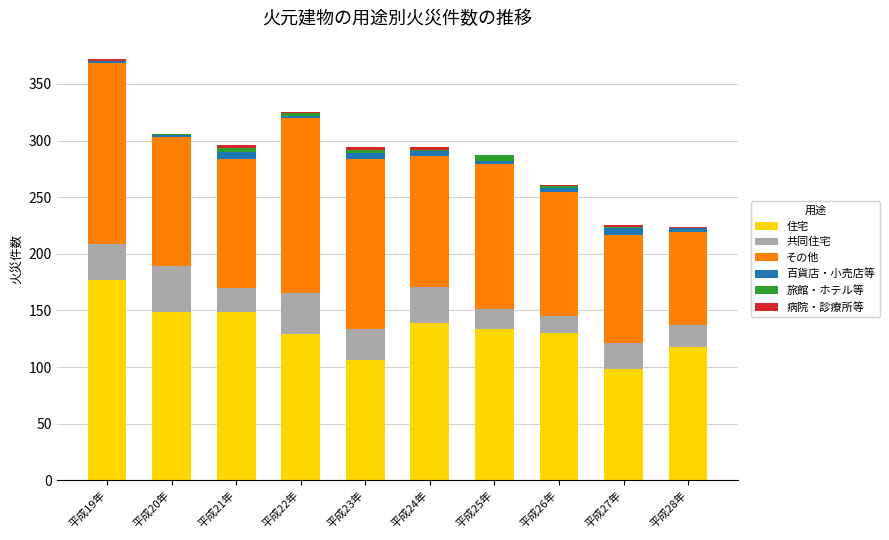

Does the chart contain stacked bars?

Yes